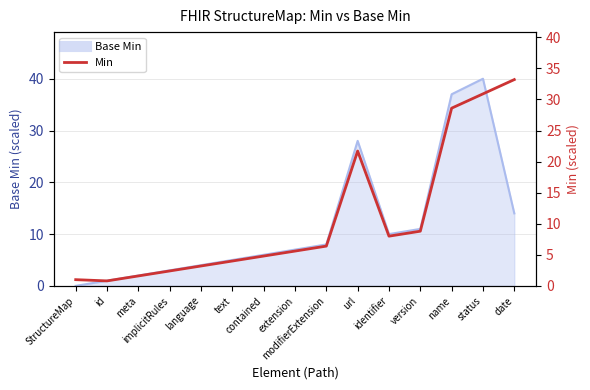

Which category has the lowest value across all series?

id